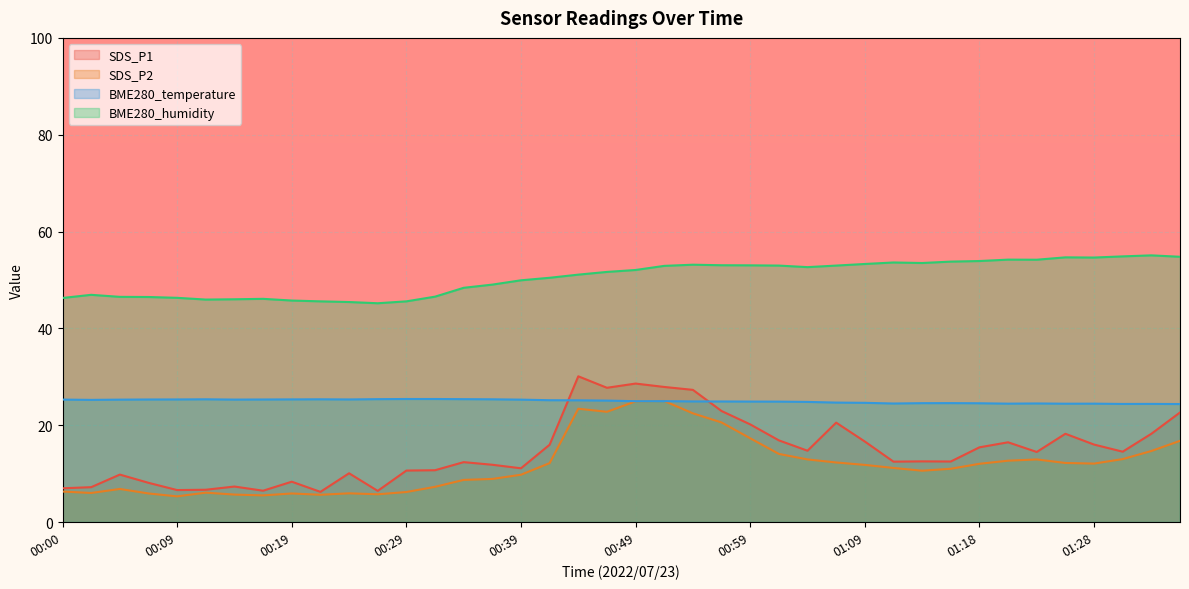

Does the chart display data point markers on the line(s)?

No